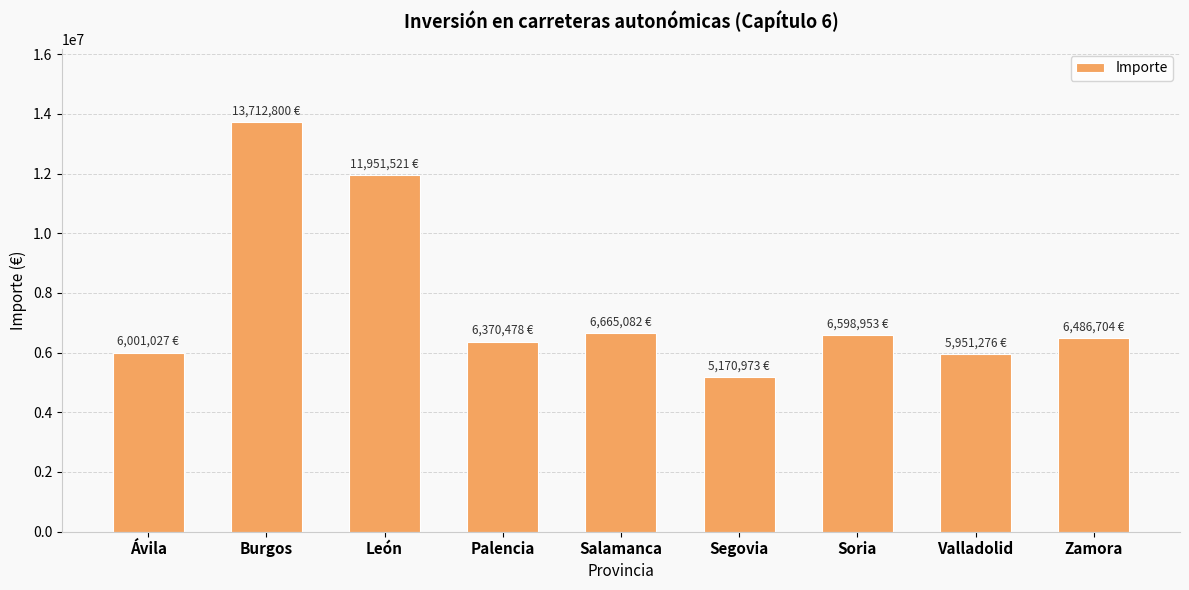

Are the bars grouped side by side (vs. stacked)?

No